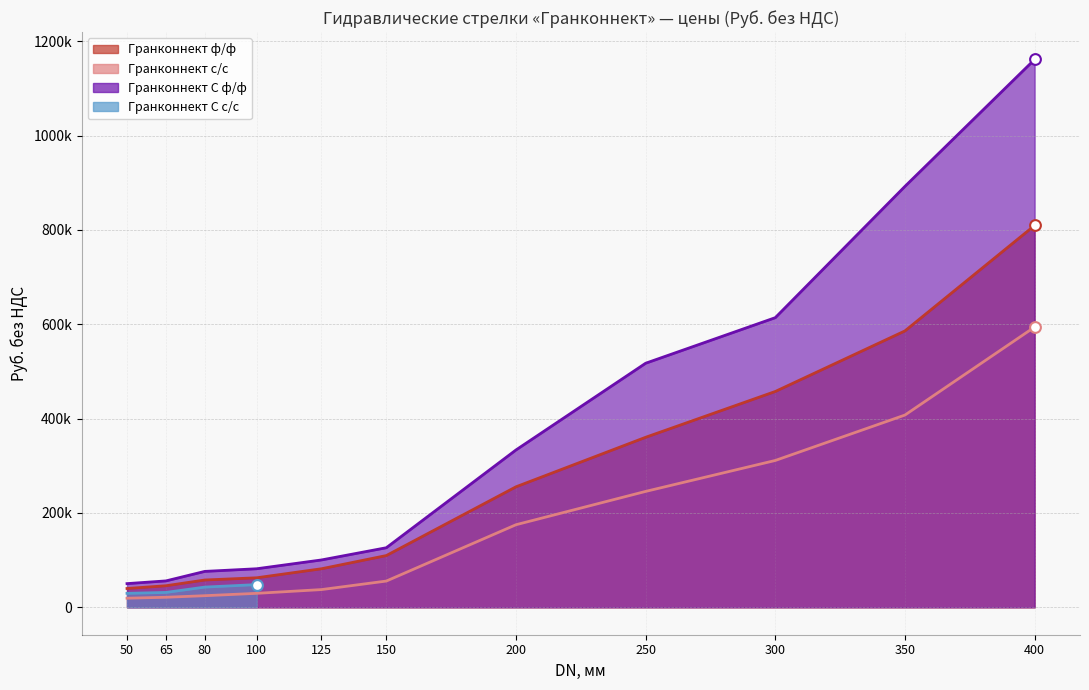

At how many categories does at least one series exceed 1103944?

1